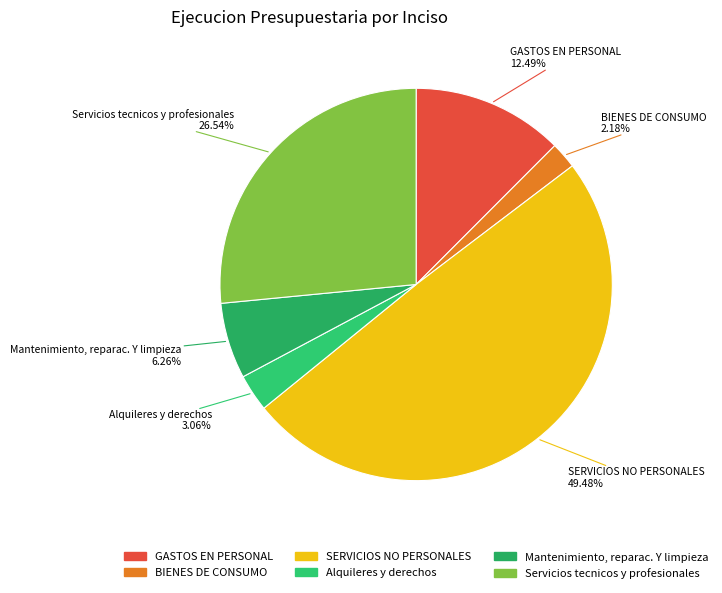

To the nearest percent, what is the difference between the largest and smallest slice percentages?

47%